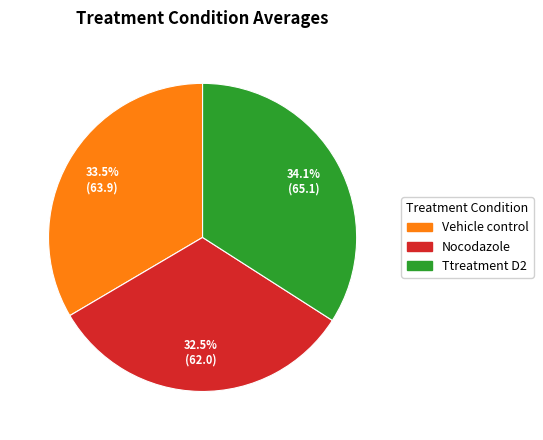

Is there any slice that represents more than half of the pie?

No